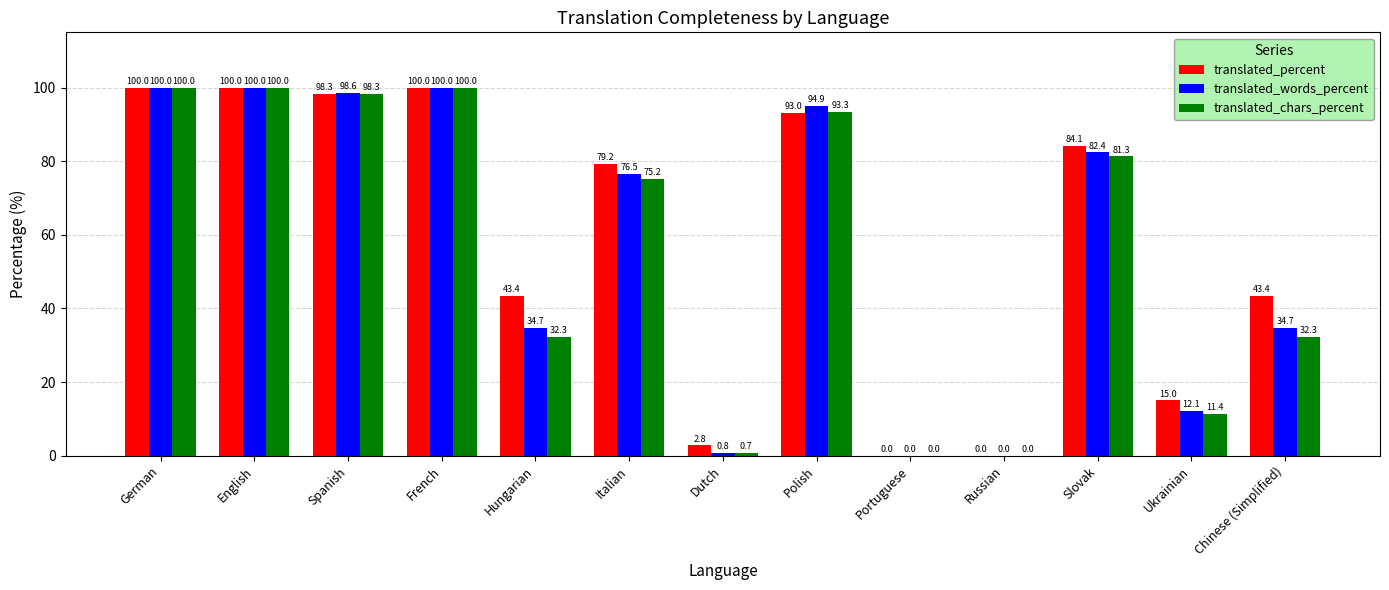

Is the value of translated_words_percent at Slovak greater than the value of translated_chars_percent at Slovak?

Yes